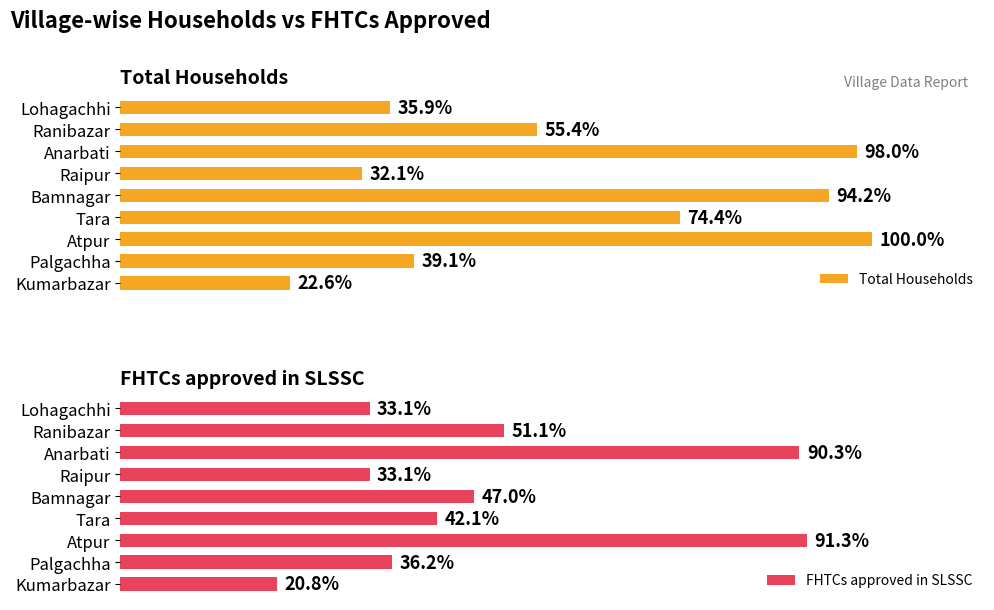

True or false: FHTCs approved in SLSSC has a value of 63 at Kumarbazar.

False